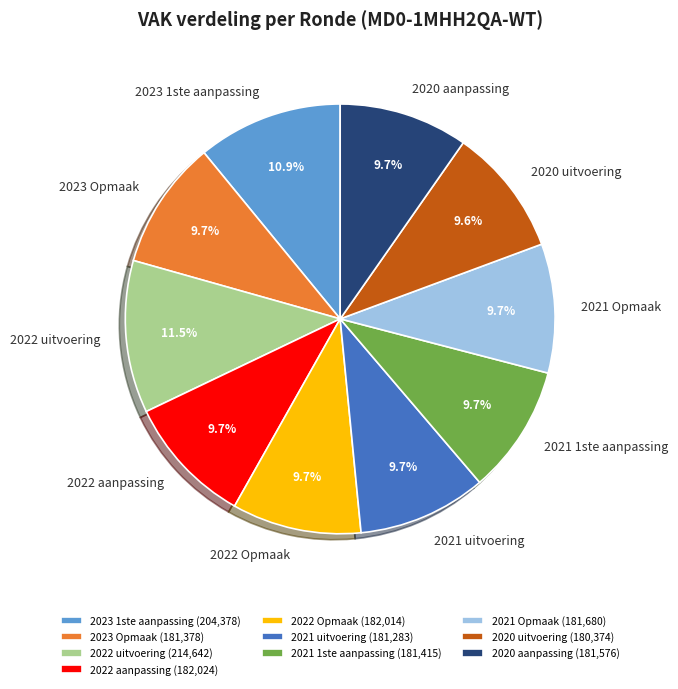

What is the total percentage of 2023 Opmaak and 2021 1ste aanpassing?

19.4%